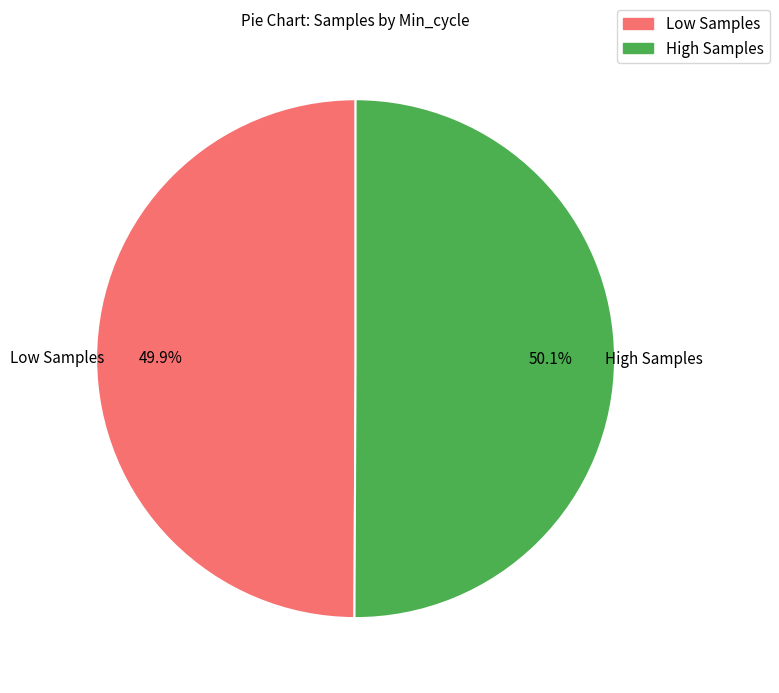

Is there a majority slice in this chart?

Yes